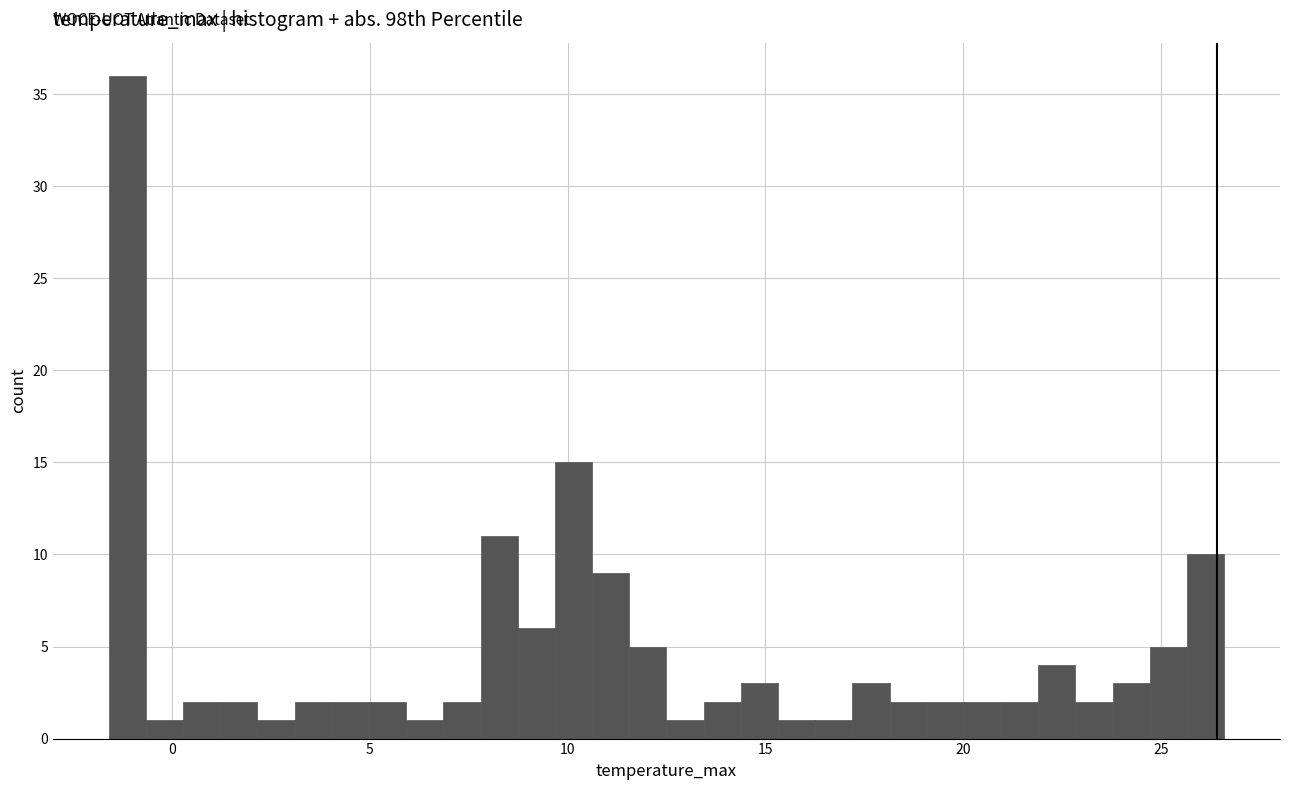

Read against the x-axis, roughly where is the centre of the tallest bar?

-1.0